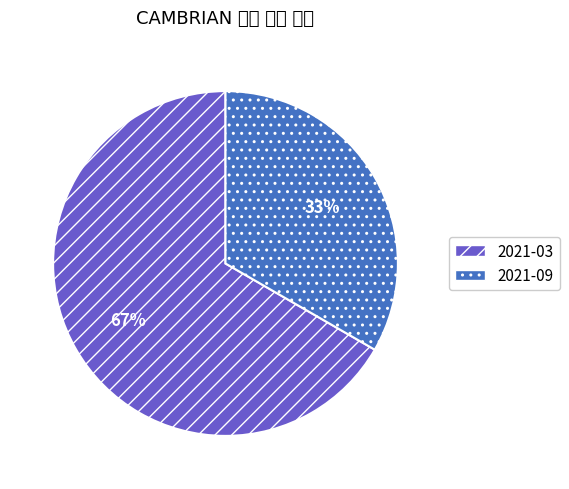

What is the ratio of the value at 2021-03 to the value at 2021-09?

2.0